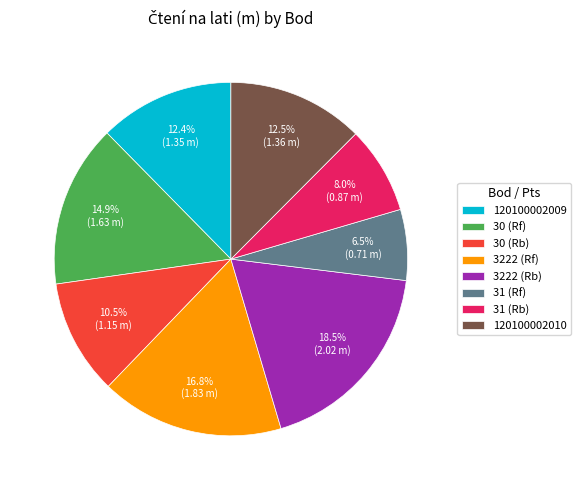

Does 120100002010 represent more than half of the total?

No